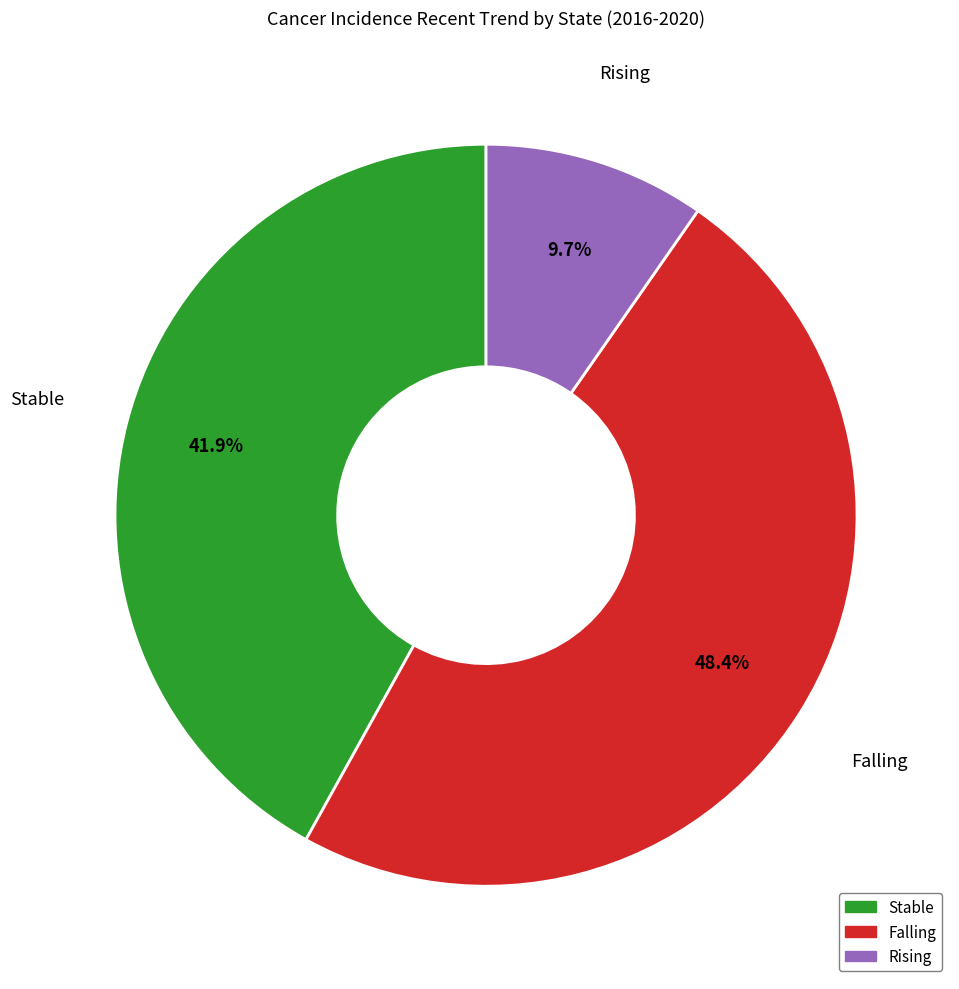

Does any single category account for the majority?

No